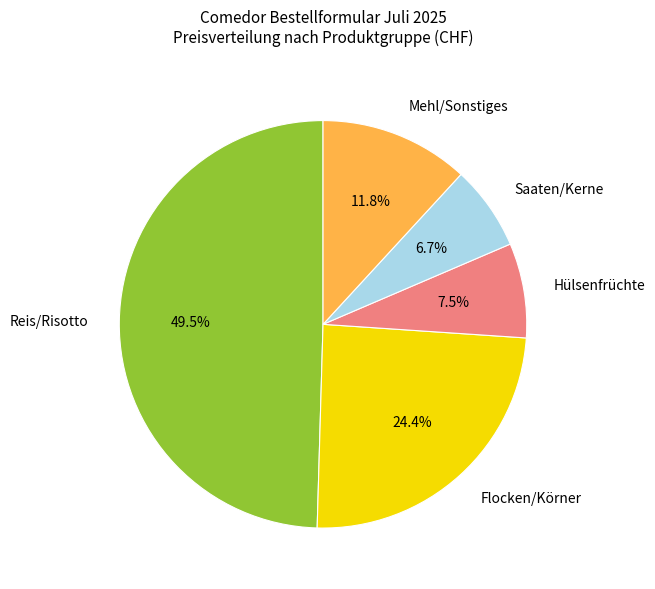

How many segments does this pie chart have?

5